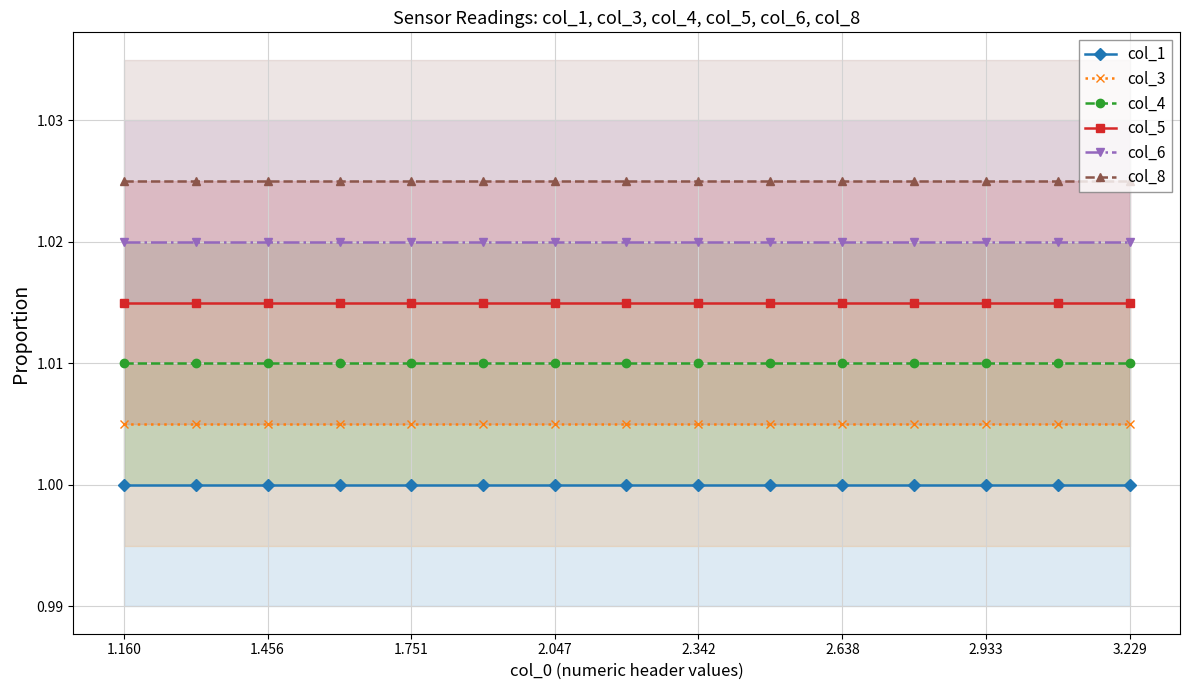

True or false: col_3 has more than 2 points higher than both neighbors.

False